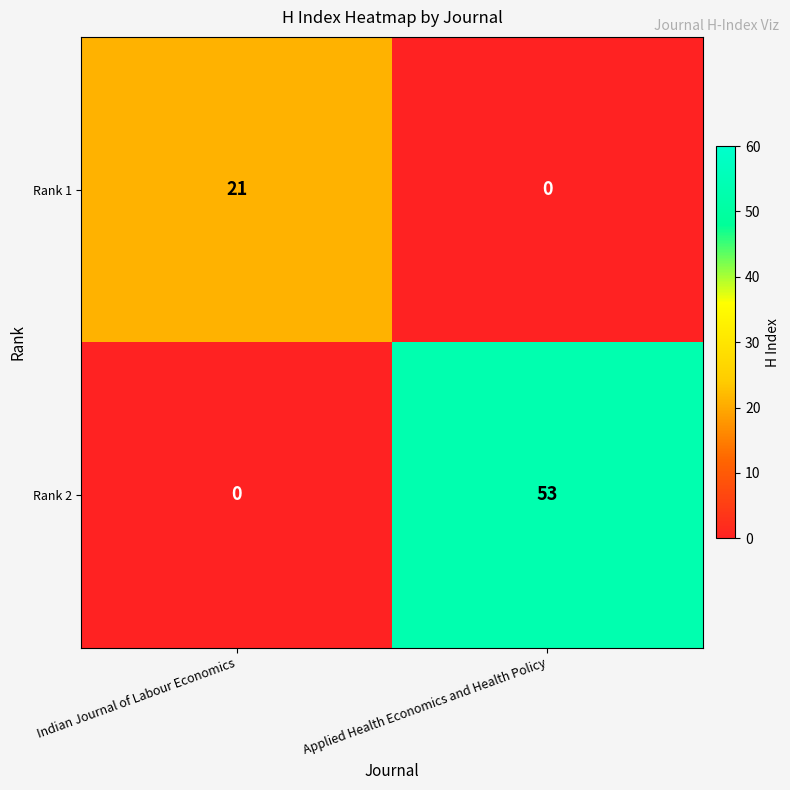

Rank the series by their maximum value, from lowest to highest.

Rank 1, Rank 2